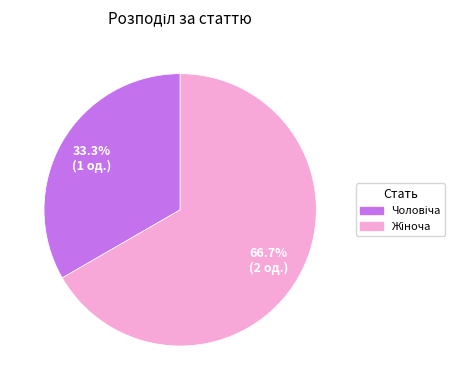

Is there a majority slice in this chart?

Yes